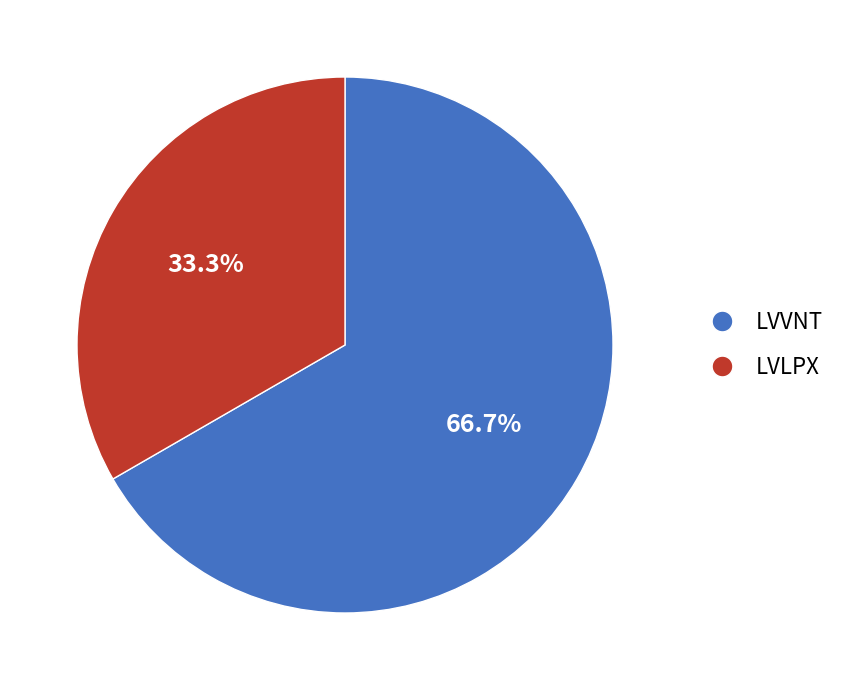

Is LVVNT the majority of the pie?

Yes